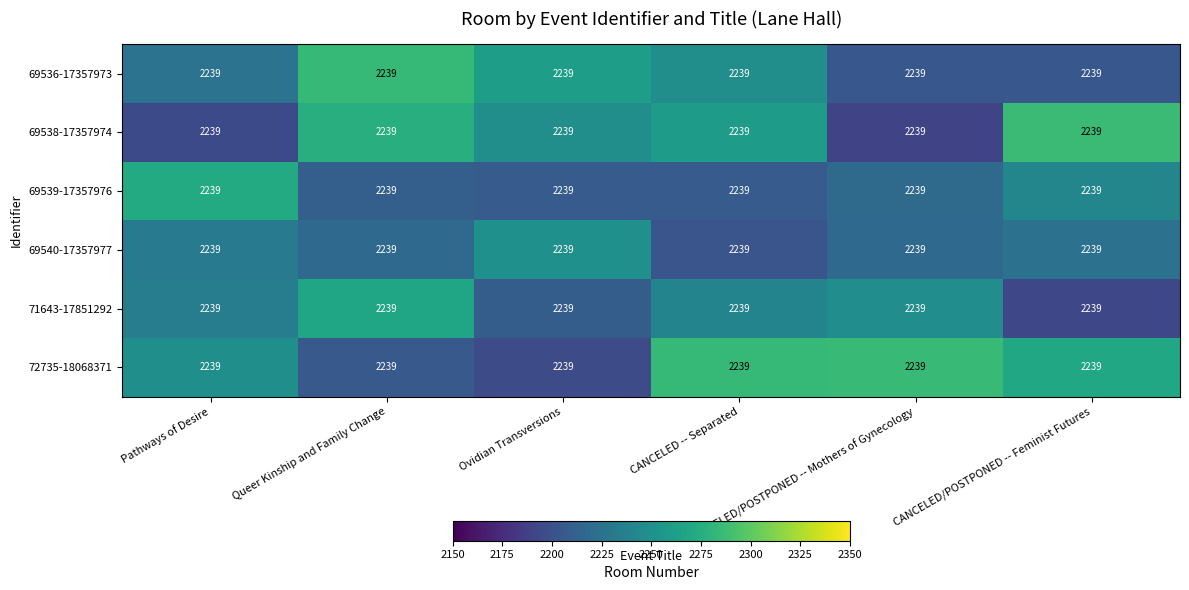

Which series changed the most between Queer Kinship and Family Change and CANCELED -- Separated?

72735-18068371